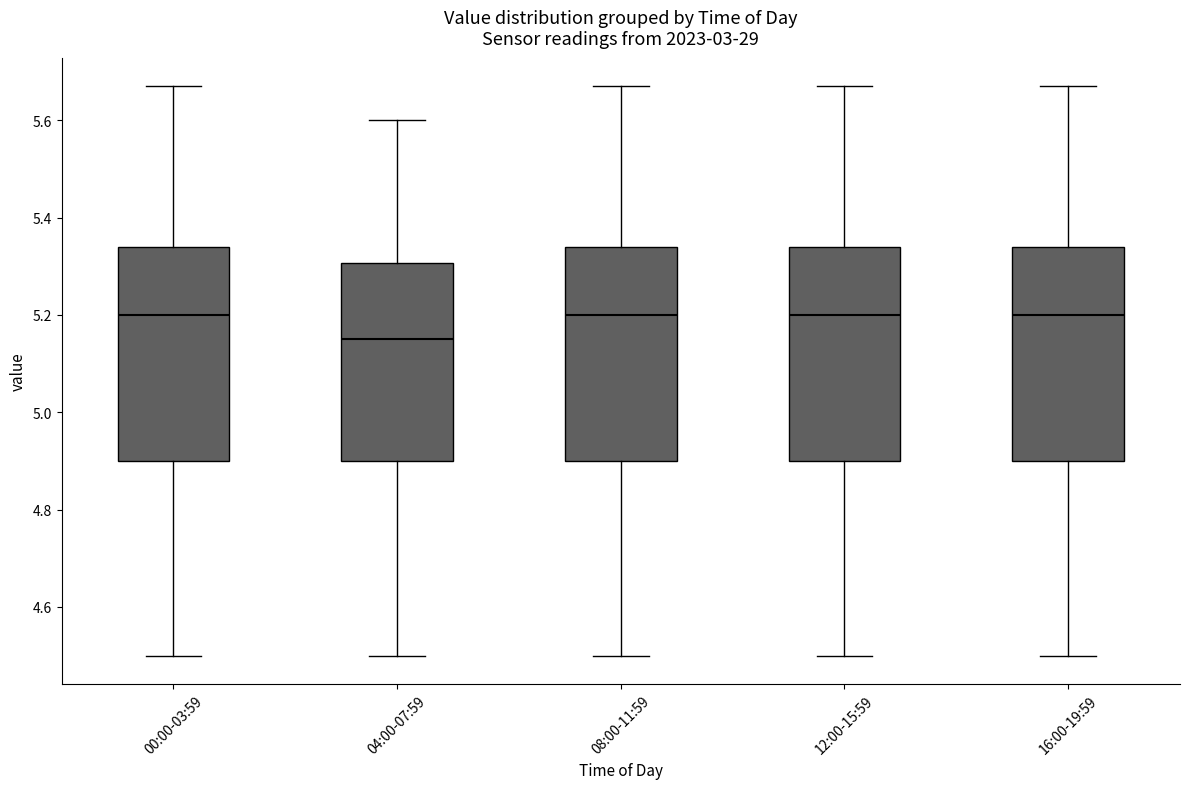

Reading left to right, transcribe this box plot: for each box, give where its median line is, the range the box spans, and where its two whiskers end, as read against the y-axis. The values are not printed on the chart, so give them approximately, as read against the axis.

00:00-03:59: median 5.20, box 4.90 to 5.34, whiskers 4.50 to 5.68
04:00-07:59: median 5.16, box 4.90 to 5.30, whiskers 4.50 to 5.60
08:00-11:59: median 5.20, box 4.90 to 5.34, whiskers 4.50 to 5.68
12:00-15:59: median 5.20, box 4.90 to 5.34, whiskers 4.50 to 5.68
16:00-19:59: median 5.20, box 4.90 to 5.34, whiskers 4.50 to 5.68